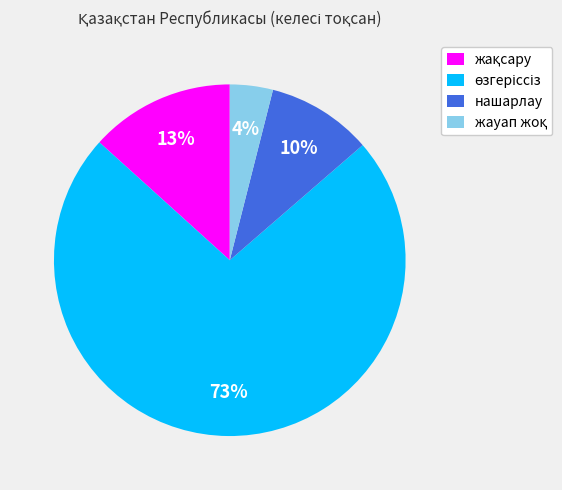

To the nearest percent, what is the average slice percentage?

25%